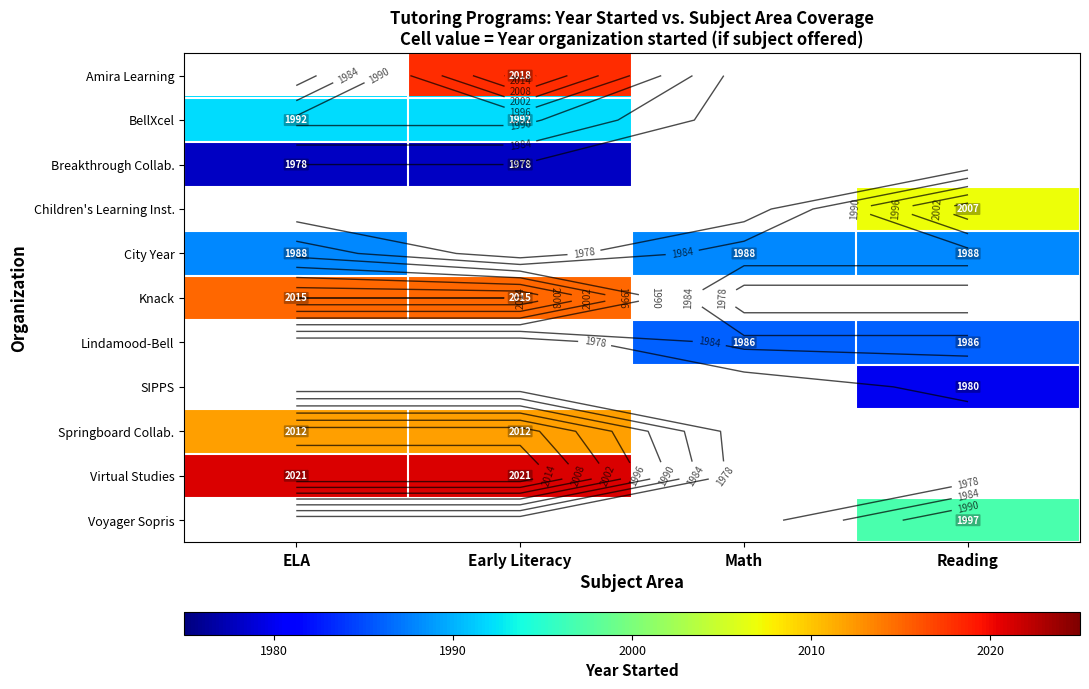

At which label is Springboard Collab. closest to 2012?

ELA